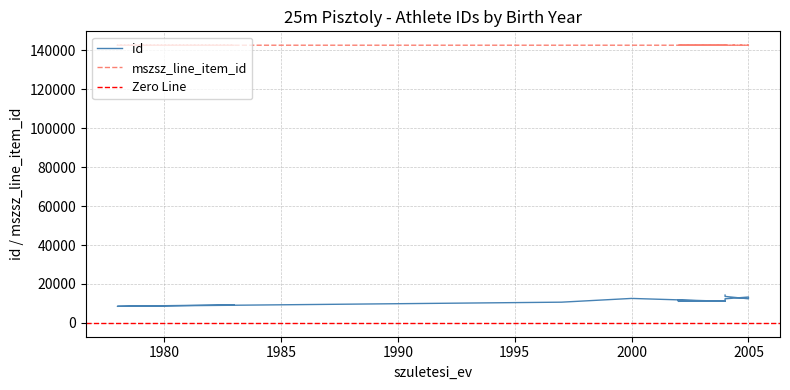

What is the sum of all mszsz_line_item_id values?

2425558